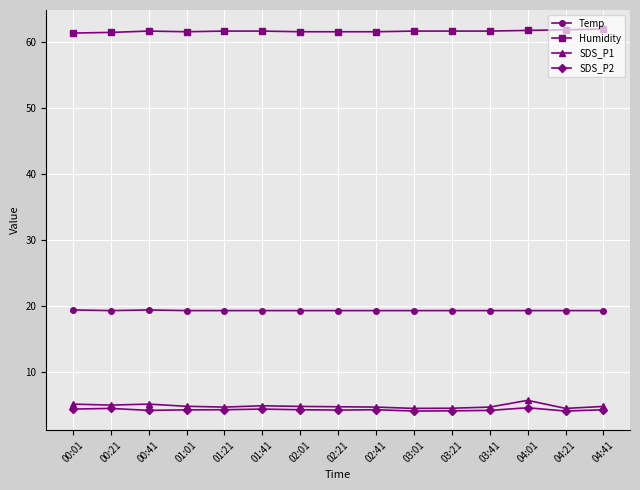

How many lines are shown in the chart?

4